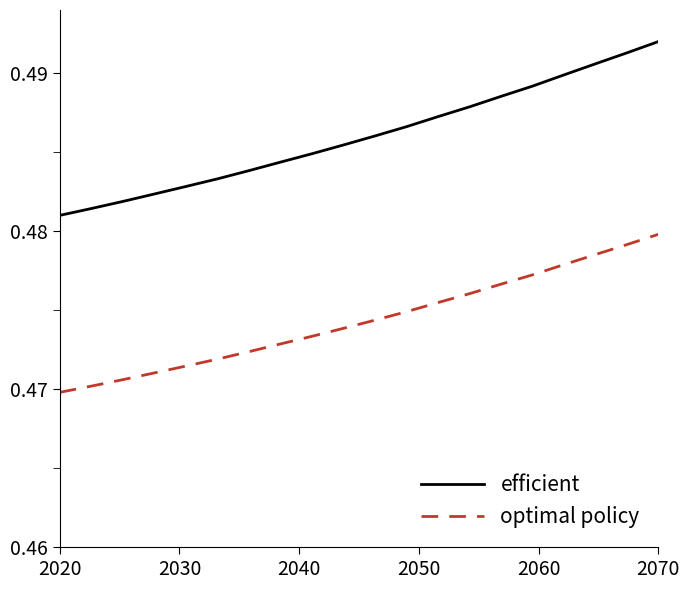

Which series has the largest total across all categories?

efficient